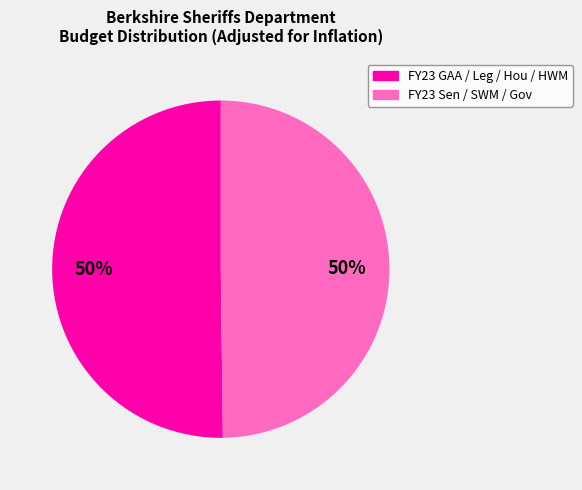

Combined, do FY23 GAA / Leg / Hou / HWM and FY23 Sen / SWM / Gov account for over 50%?

Yes